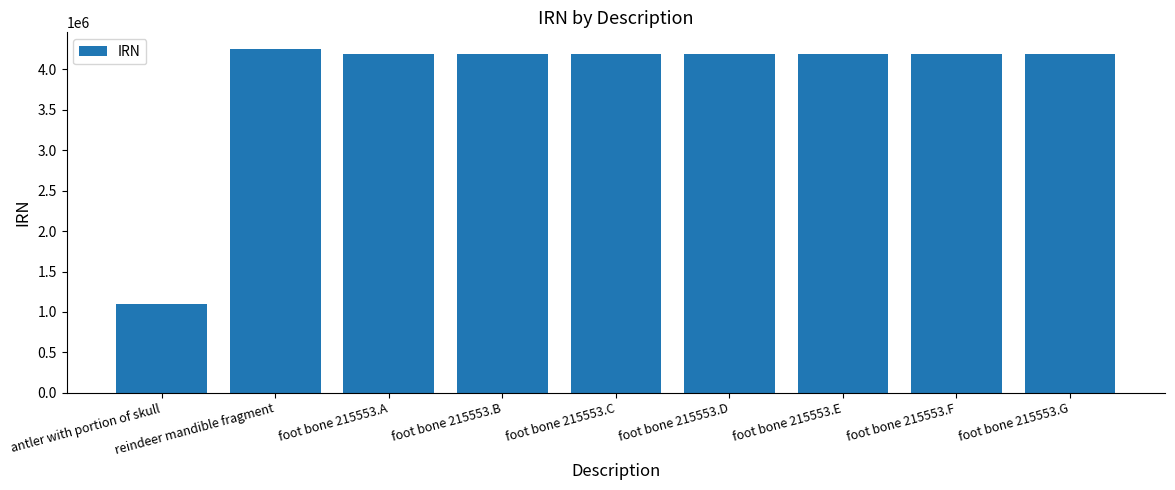

How many data points are less than 4185197?

4